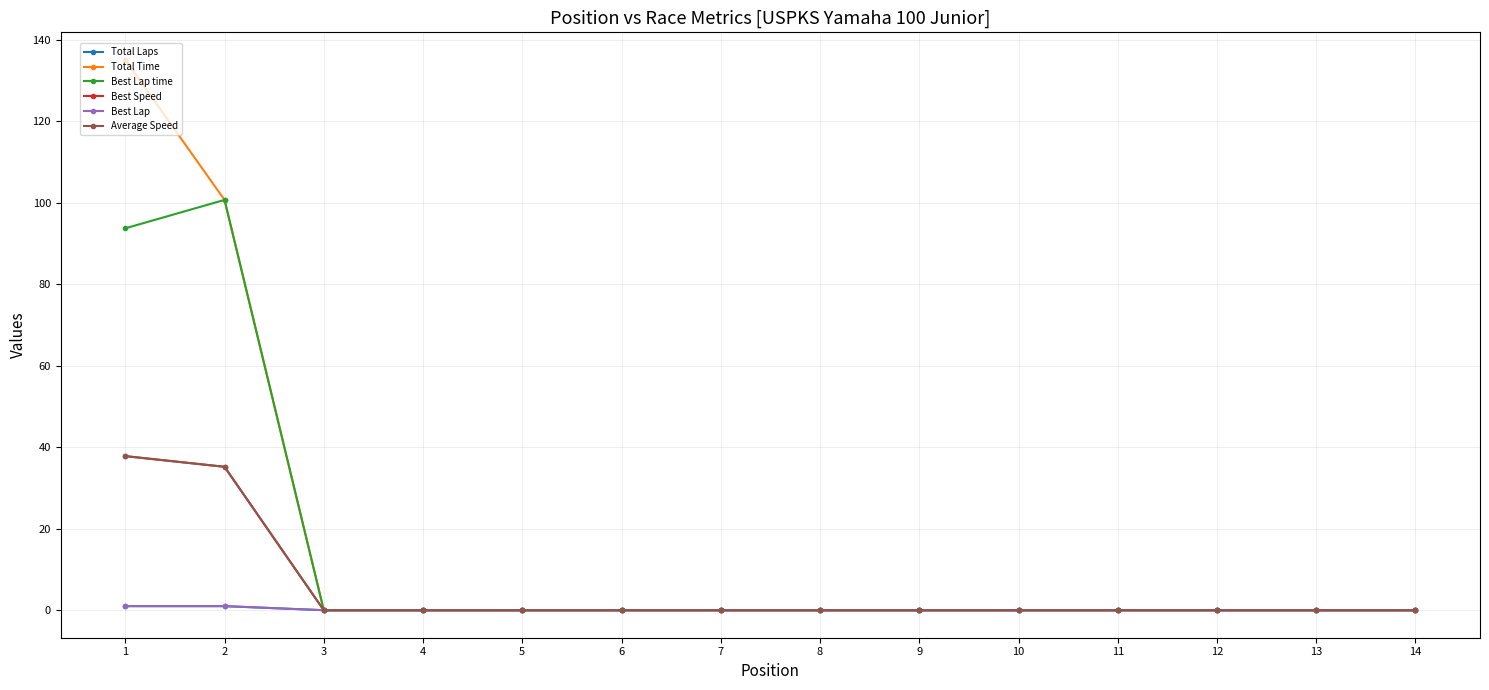

Does the chart have visible grid lines?

Yes